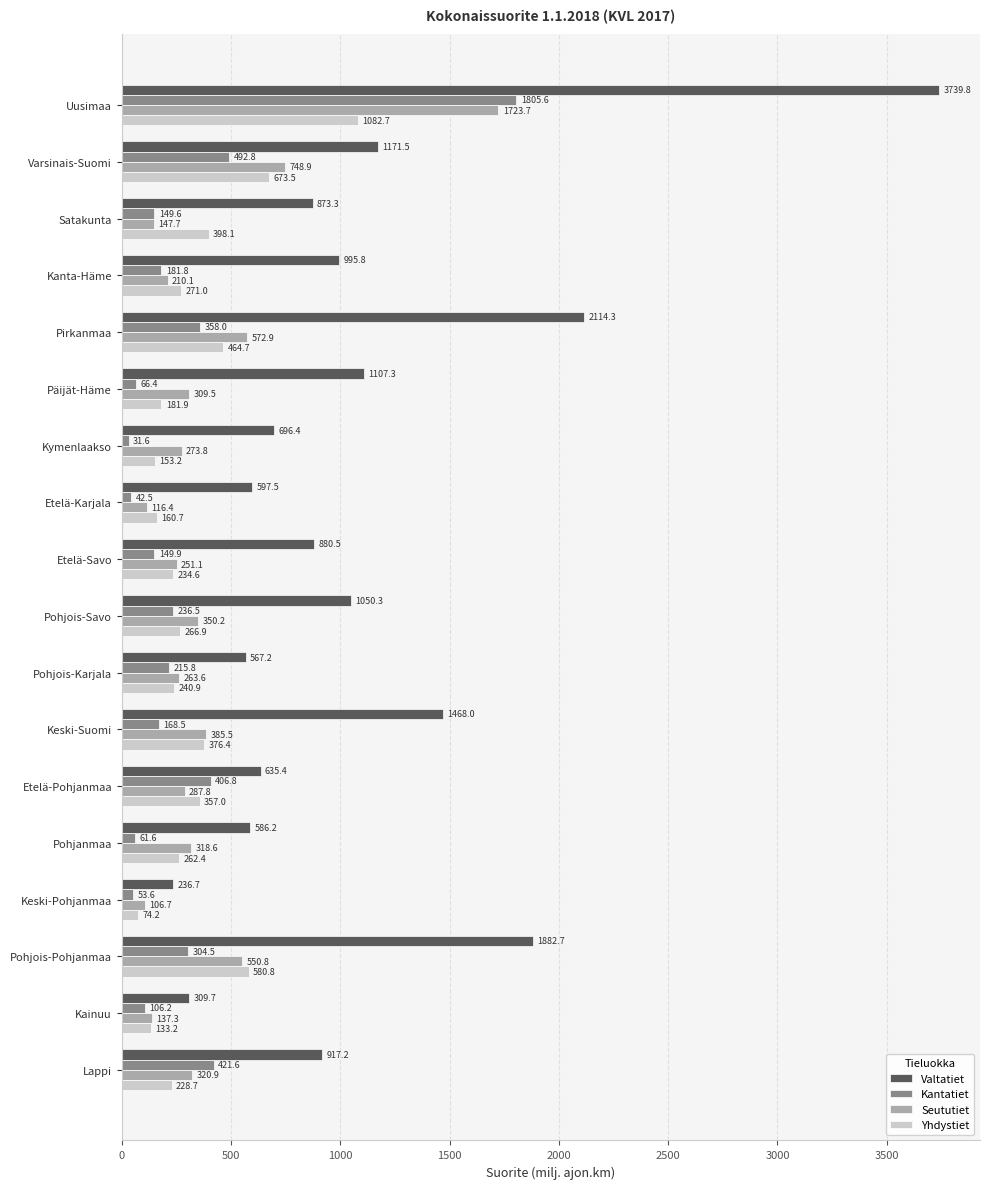

True or false: Seututiet has a value of 320.9 at Lappi.

True